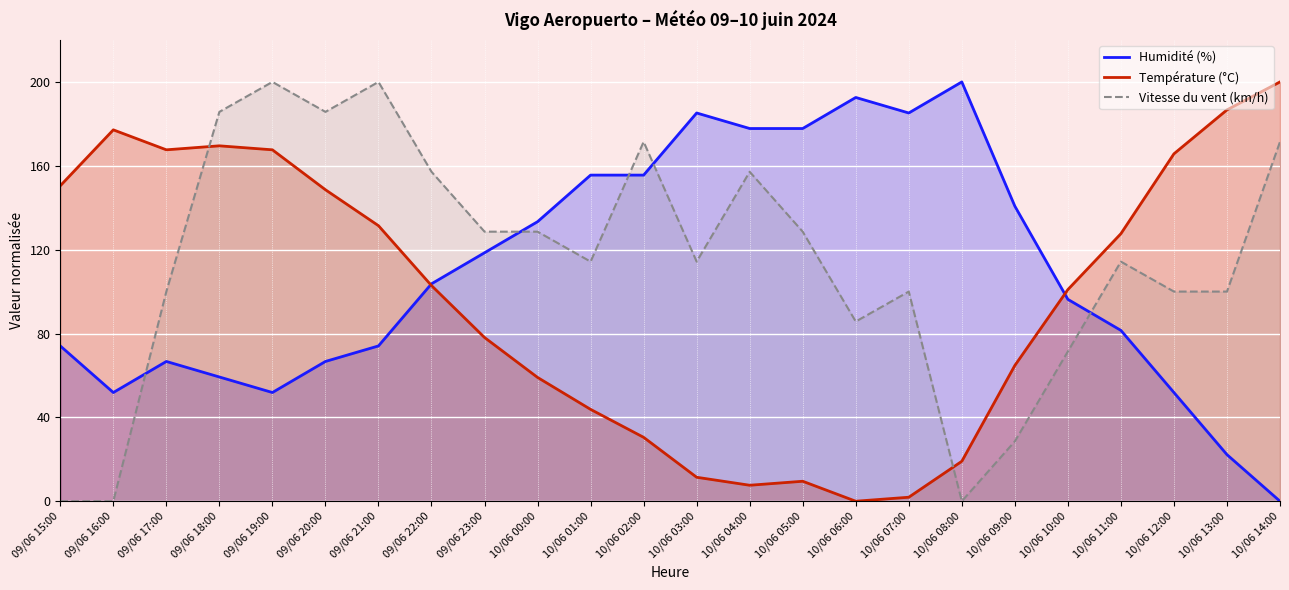

What is the highest value of the Humidité (%) series?

200.0